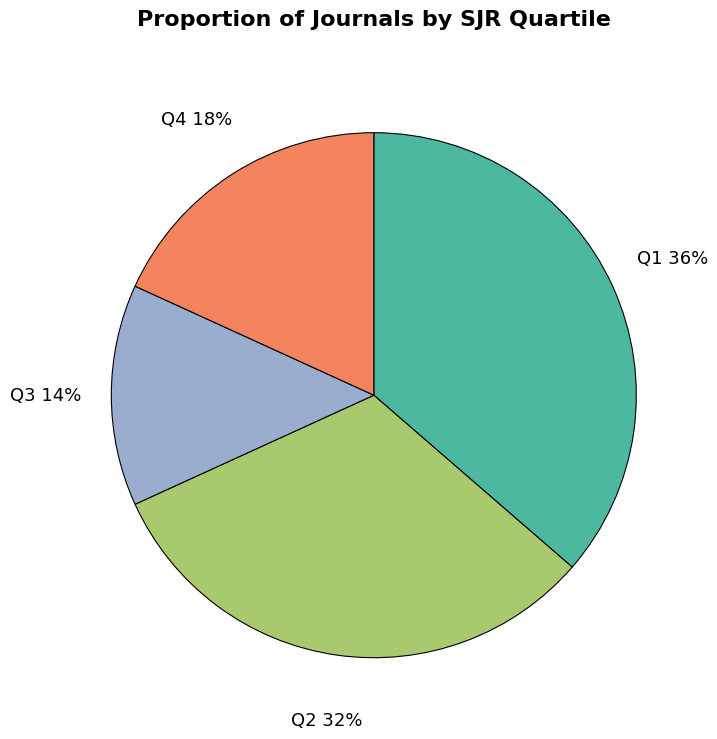

What is the ratio of the value at Q2 to the value at Q3?

2.3